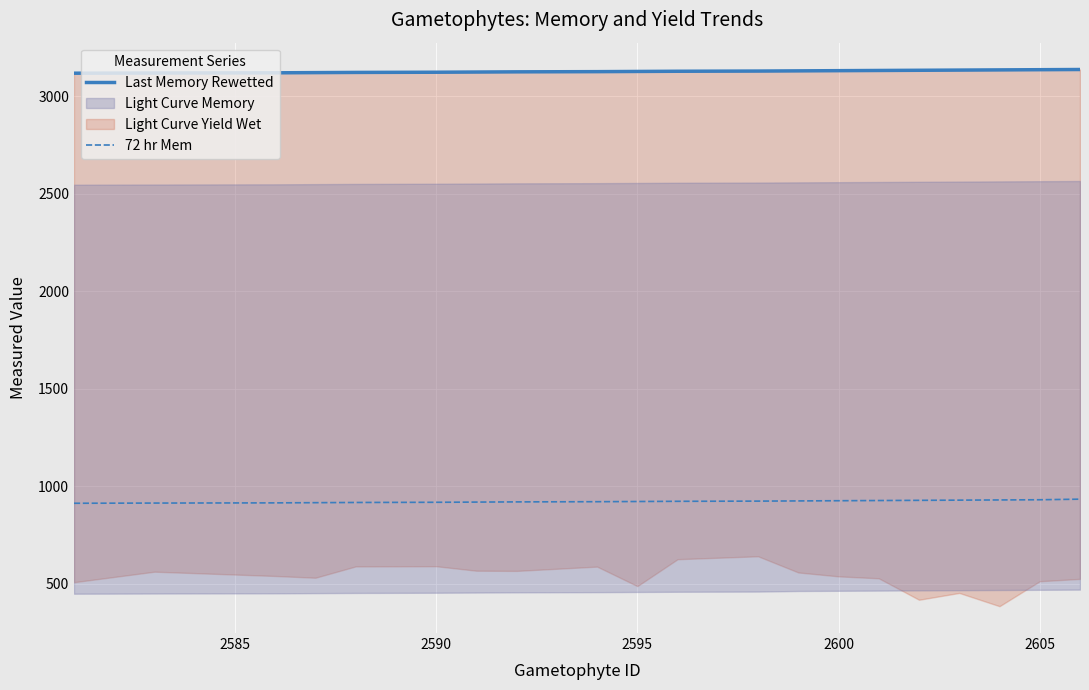

What is the highest value of the 72 hr Mem series?

934